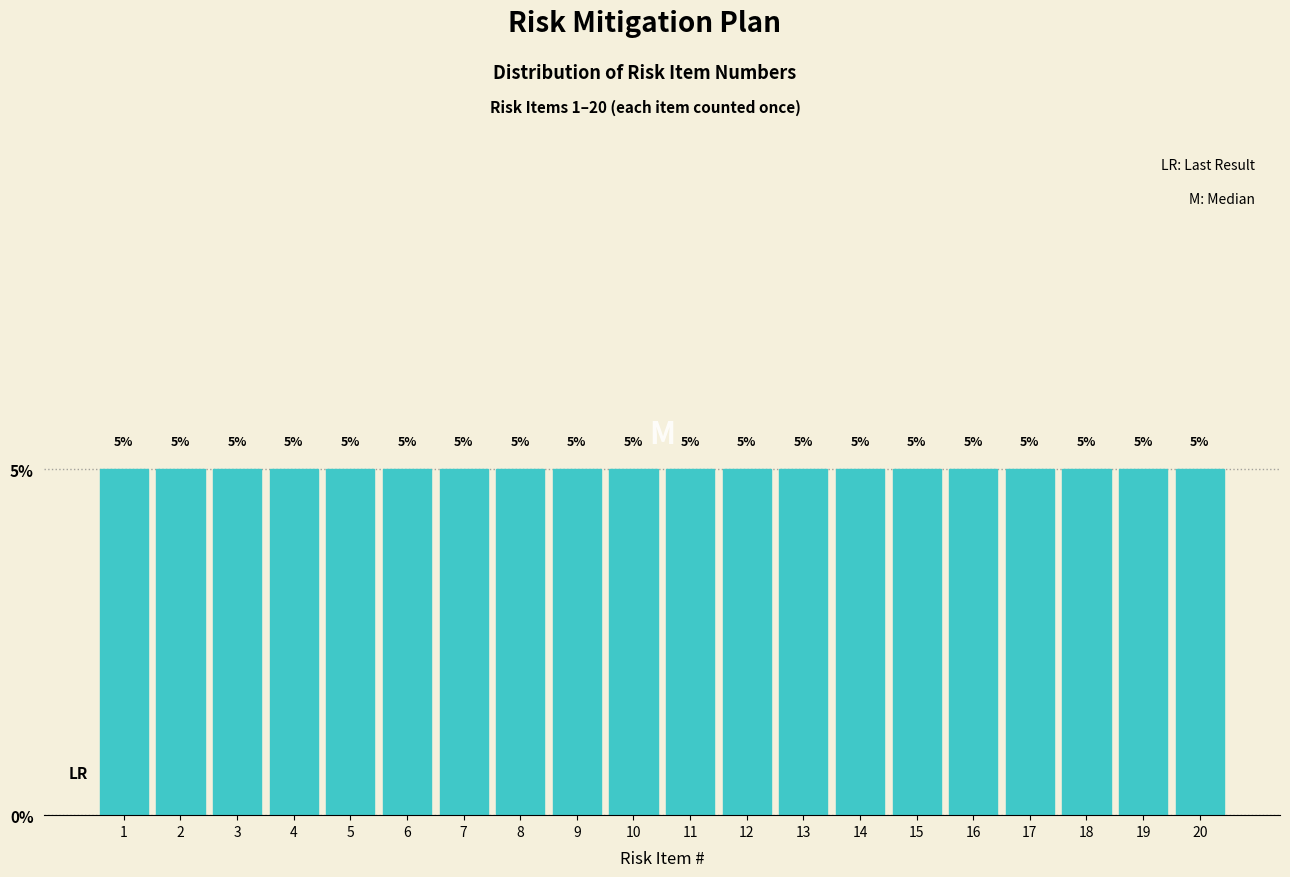

Reading left to right, transcribe this chart: for each bar, give the range it covers on the x-axis and its height.

0.5 to 1.5: 5
1.5 to 2.5: 5
2.5 to 3.5: 5
3.5 to 4.5: 5
4.5 to 5.5: 5
5.5 to 6.5: 5
6.5 to 7.5: 5
7.5 to 8.5: 5
8.5 to 9.5: 5
9.5 to 10.5: 5
10.5 to 11.5: 5
11.5 to 12.5: 5
12.5 to 13.5: 5
13.5 to 14.5: 5
14.5 to 15.5: 5
15.5 to 16.5: 5
16.5 to 17.5: 5
17.5 to 18.5: 5
18.5 to 19.5: 5
19.5 to 20.5: 5